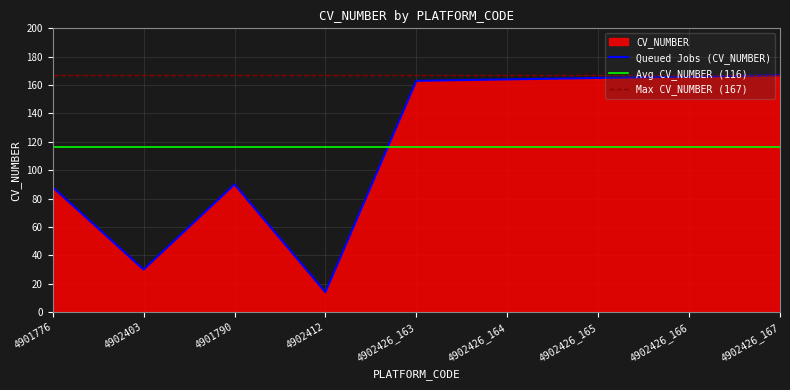

How many values are below 163?

4